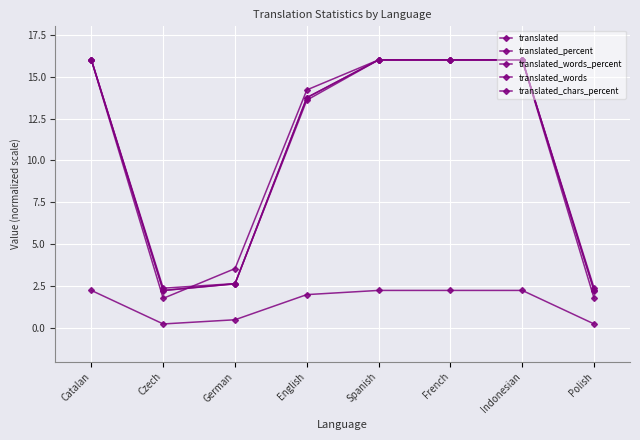

Where do translated_words and translated_percent first cross each other?

Czech and German